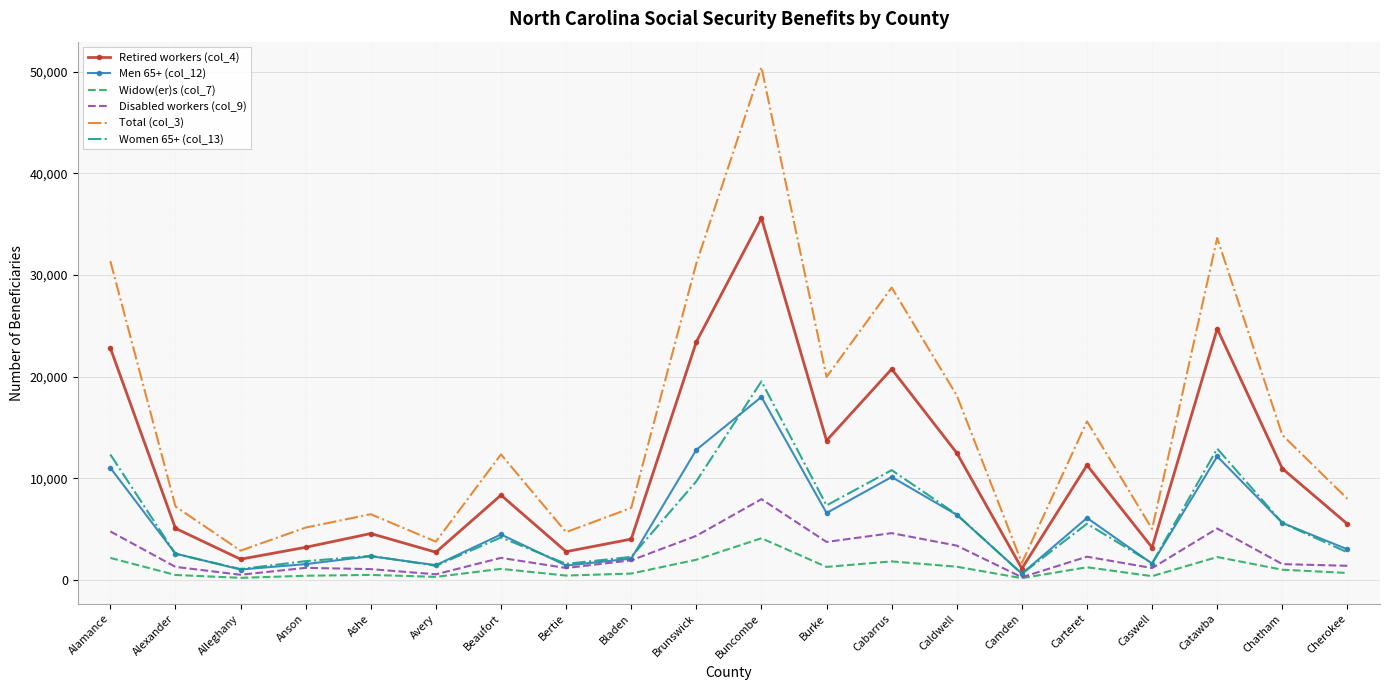

The value of Total (col_3) at Camden is 1662. True or false?

True